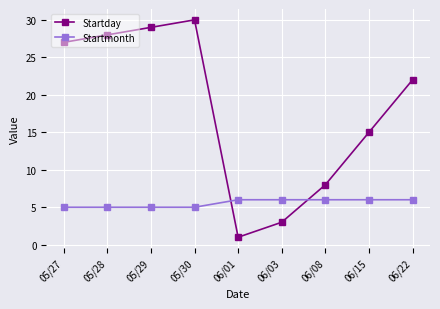

Reading left to right, transcribe all the data shown in this chart.

Startday: 27	28	29	30	1	3	8	15	22
Startmonth: 5	5	5	5	6	6	6	6	6